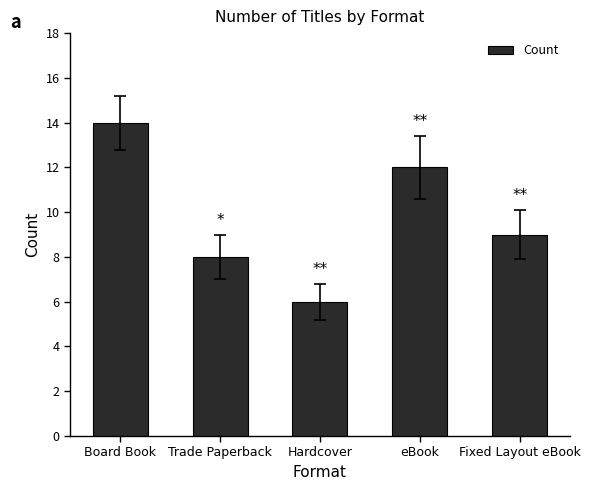

Reading left to right, transcribe all the data shown in this chart.

14	8	6	12	9